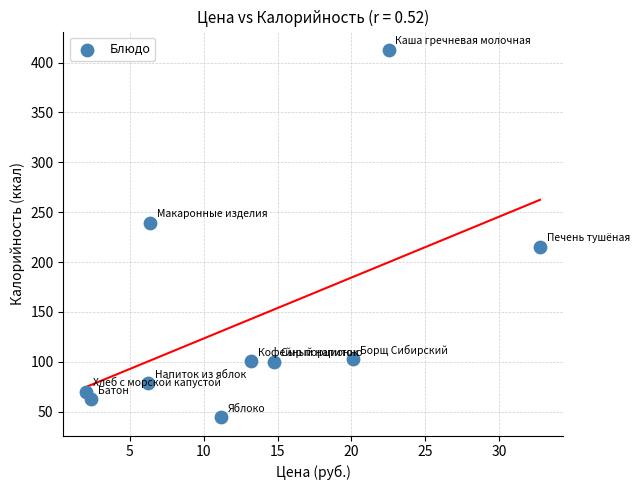

What is the range of Y values (max minus min)?

368.3